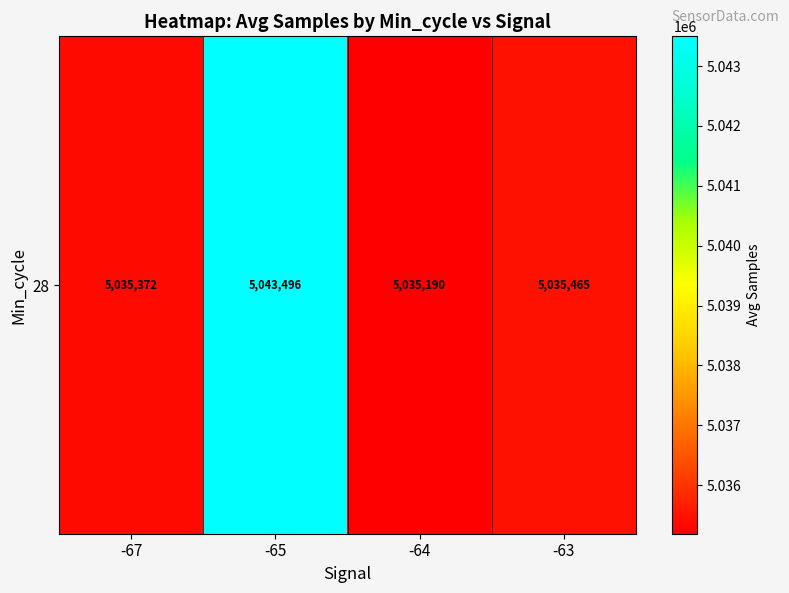

Reading left to right, what are all the values shown in this chart?

-67=5035372.0	-65=5043496.6	-64=5035190.7	-63=5035465.8